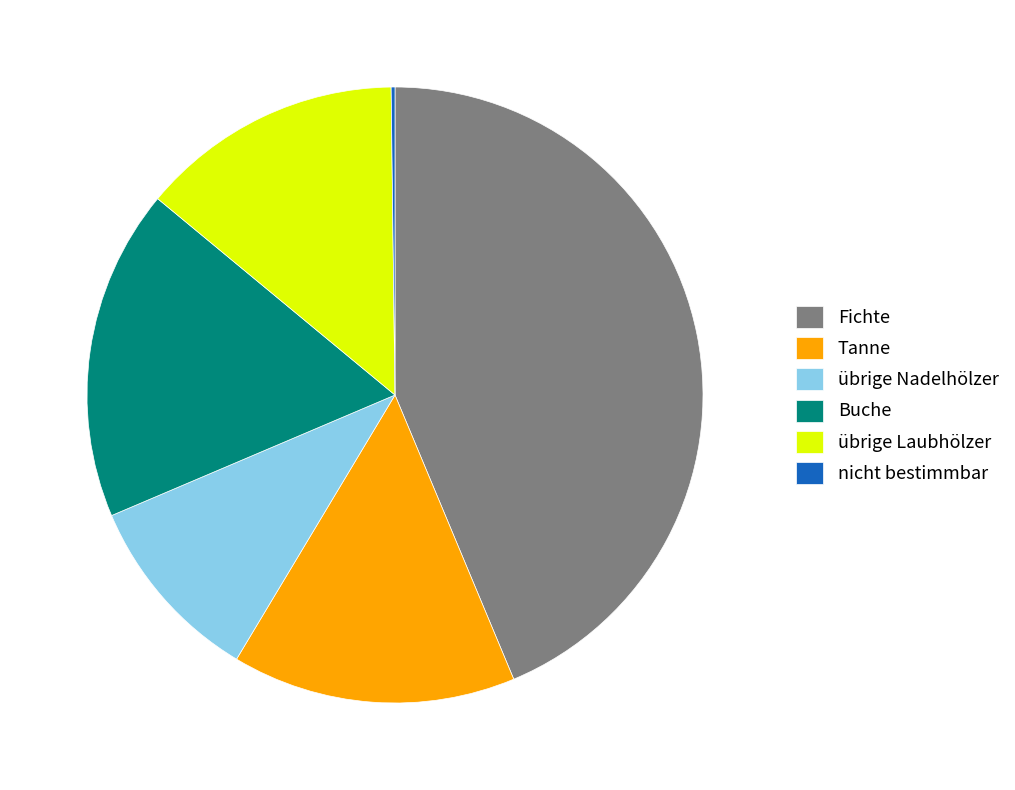

Which slice is the largest?

Fichte